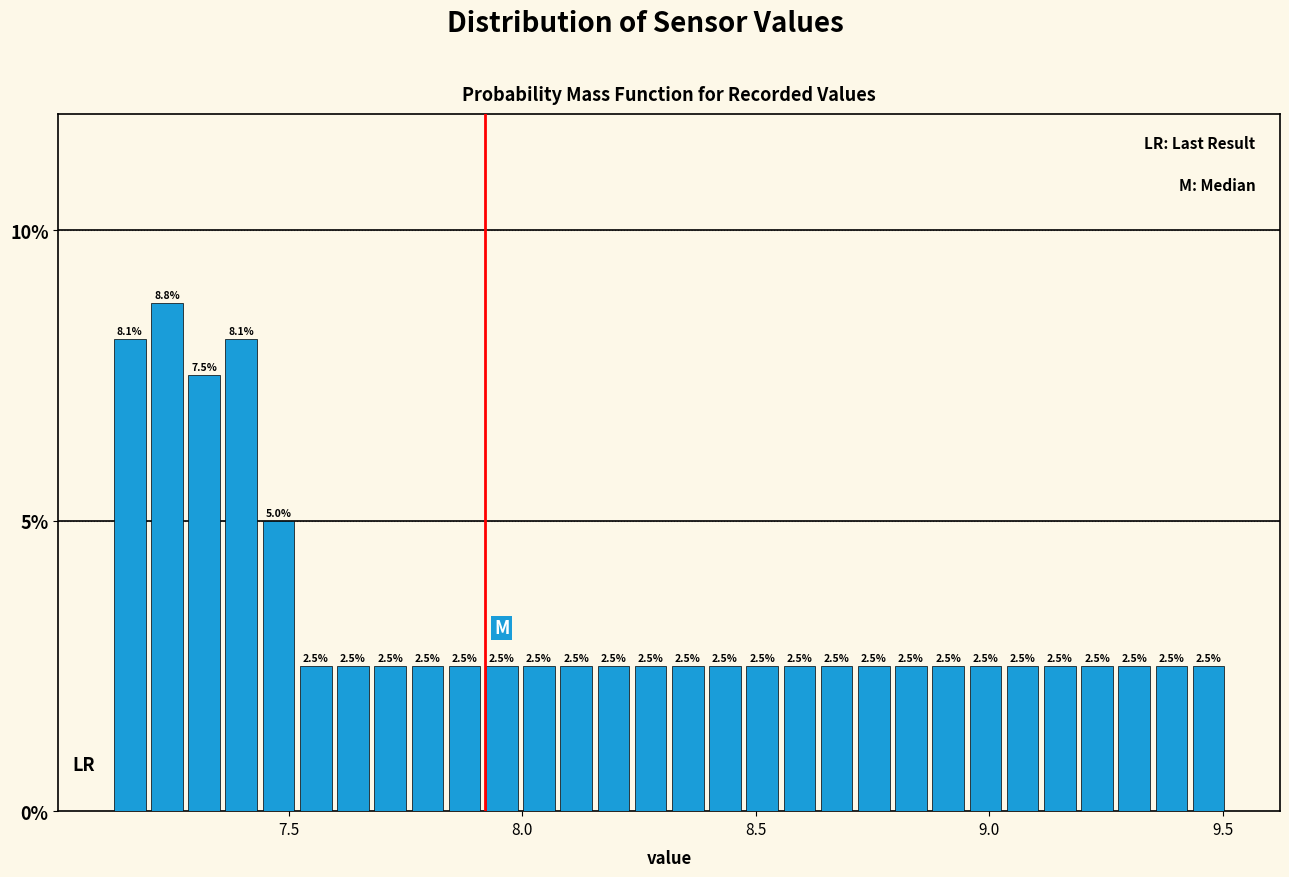

Read against the x-axis, roughly where is the centre of the tallest bar?

7.25